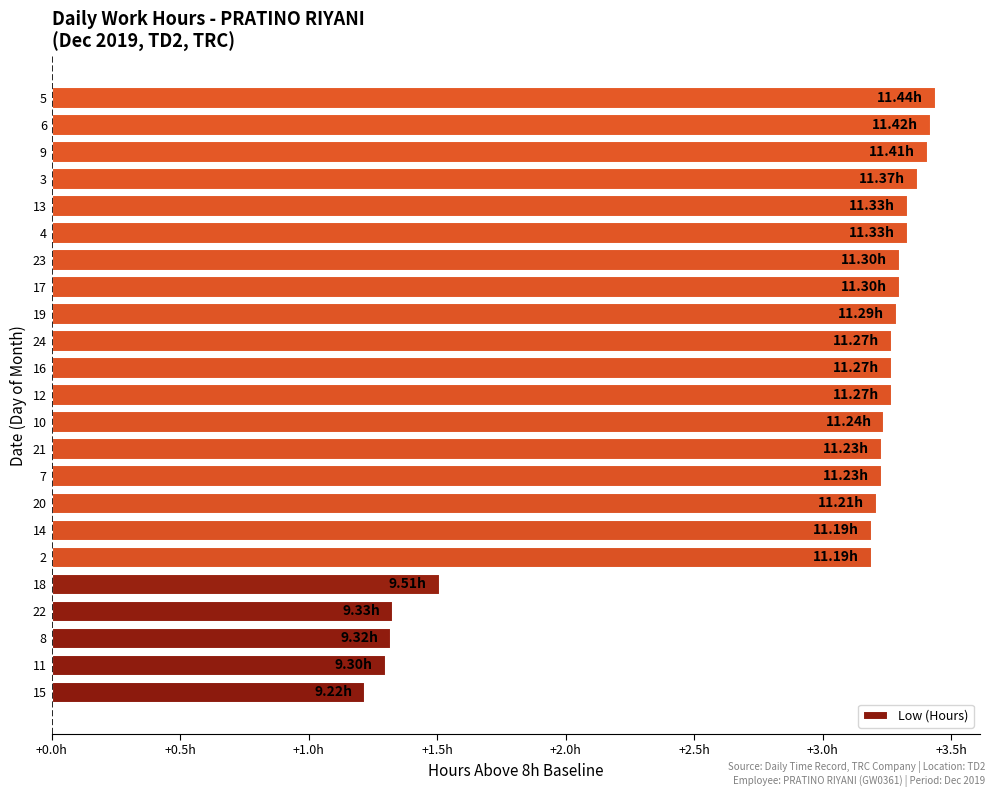

What is the sum of all values?

66.0